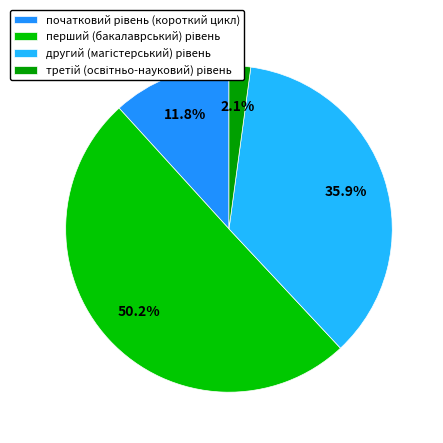

To the nearest percent, what percentage of the pie is початковий рівень (короткий цикл)?

12%